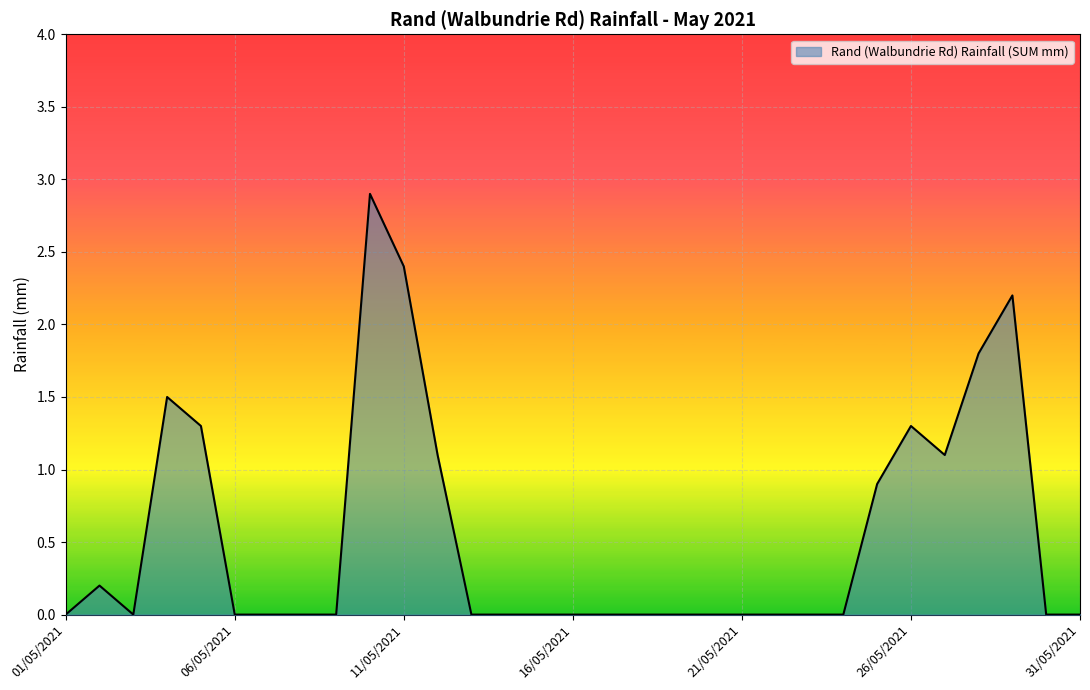

What is the greatest value displayed?

2.9